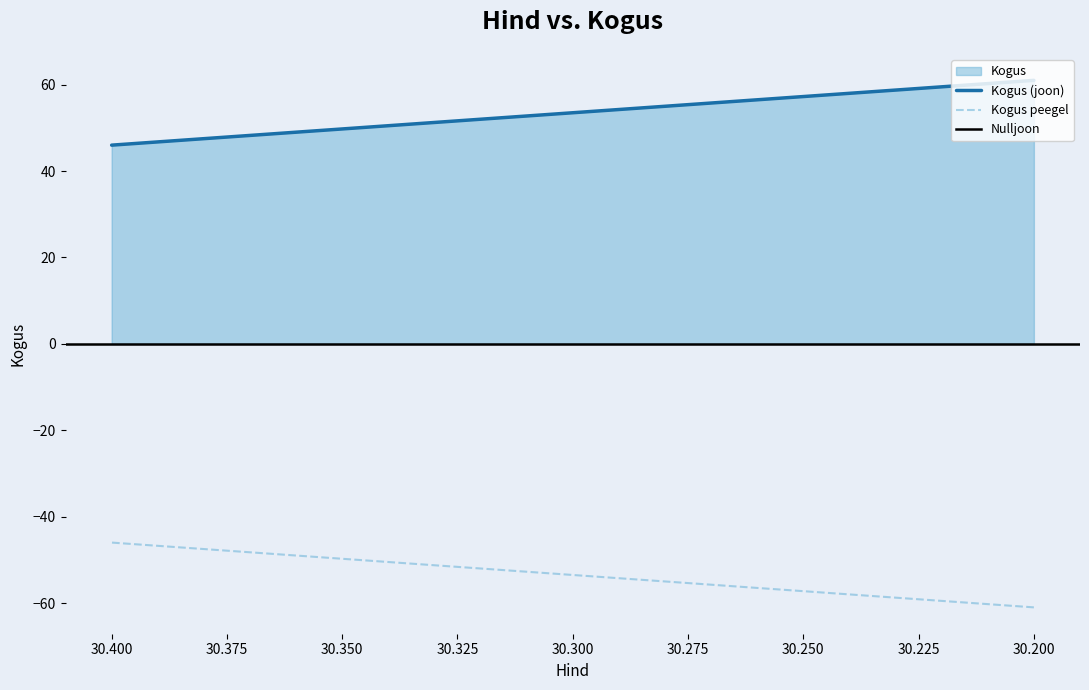

Does the chart display data point markers on the line(s)?

No